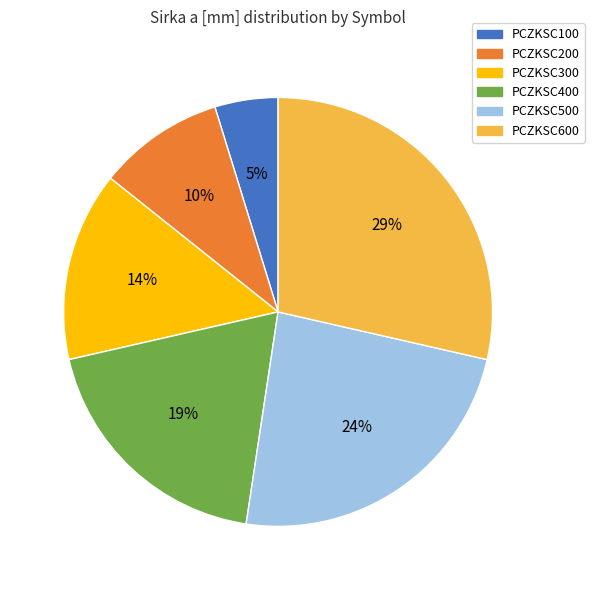

Is PCZKSC300 the majority of the pie?

No